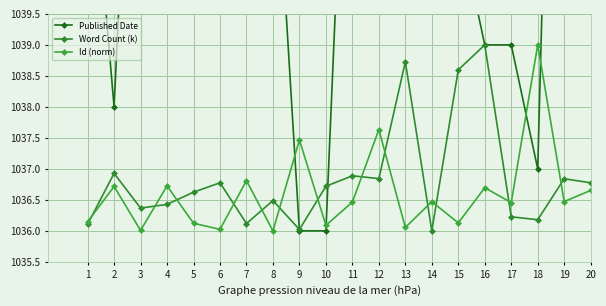

Is it true that Id (norm) equals 328.5 at 8?

False